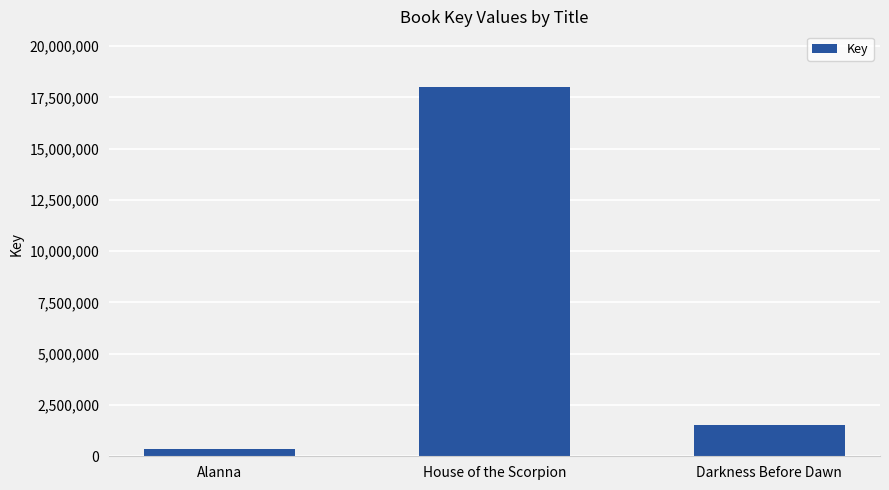

What is the maximum value shown in the chart?

18019492